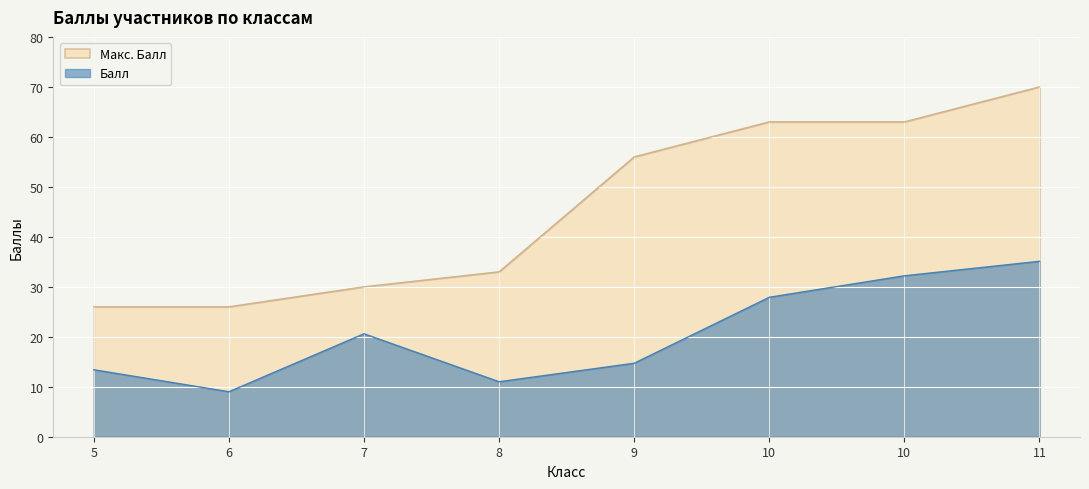

True or false: Балл has a value of 14.7 at 9.

True